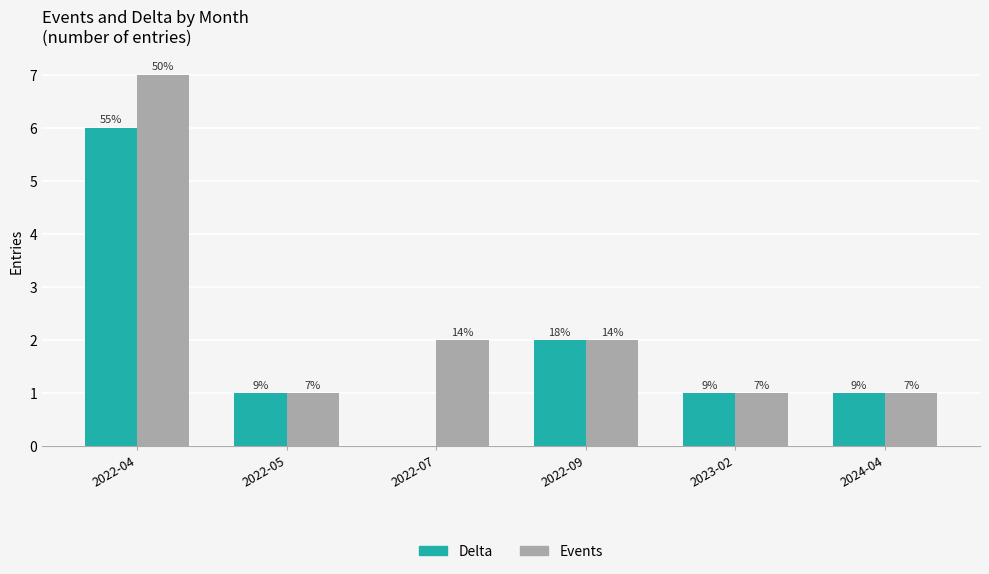

Where does the Delta series first go above 1?

2022-04